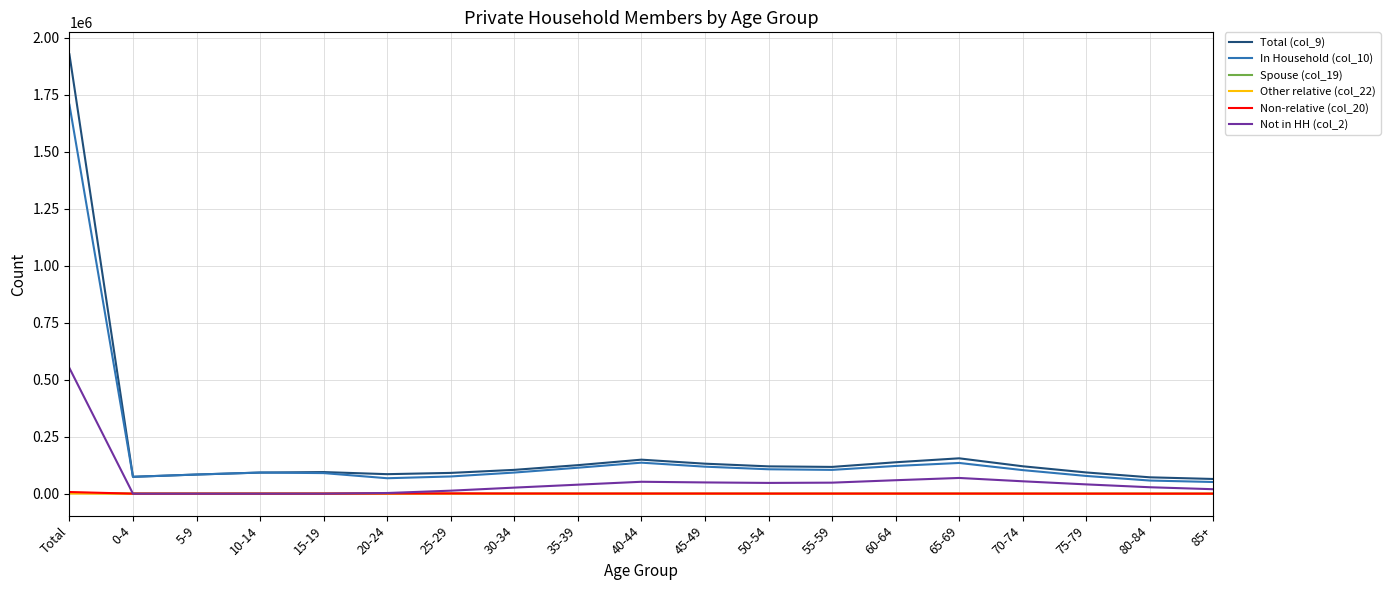

Count the number of data series in this chart.

6